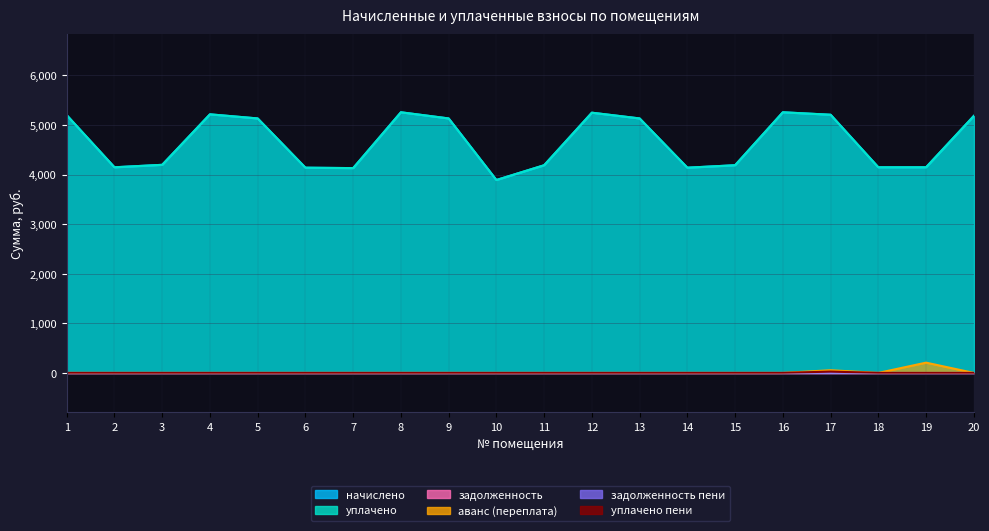

Which category has the lowest value in the аванс (переплата) series?

1